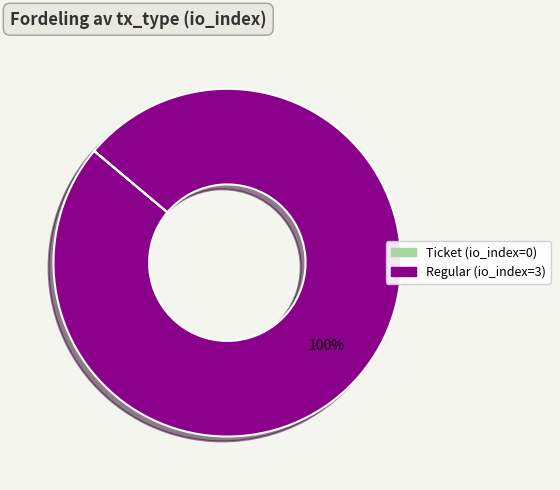

Is there any slice that represents more than half of the pie?

Yes